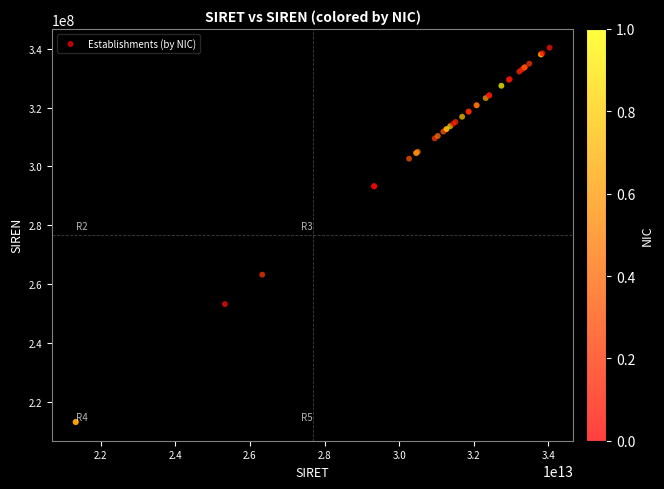

What Y value in the scatter plot is closest to 276813091?

263304503